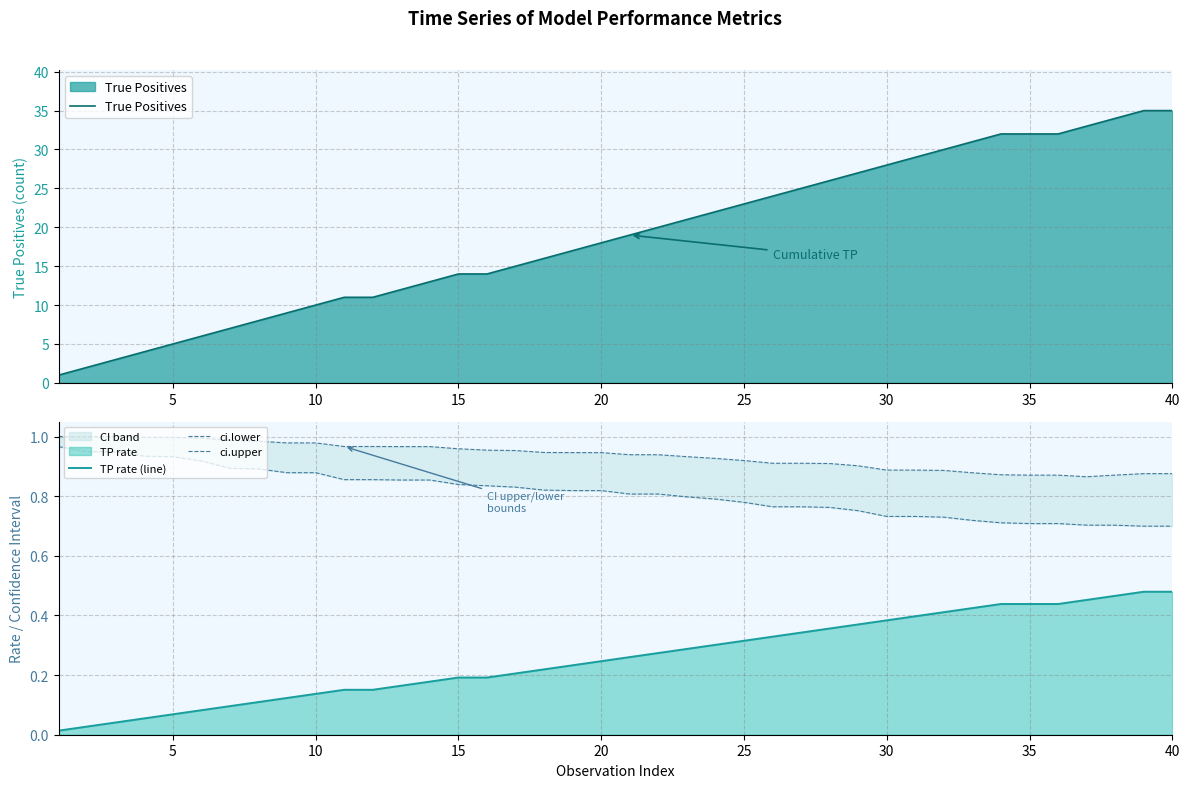

How many distinct data groups are displayed?

4